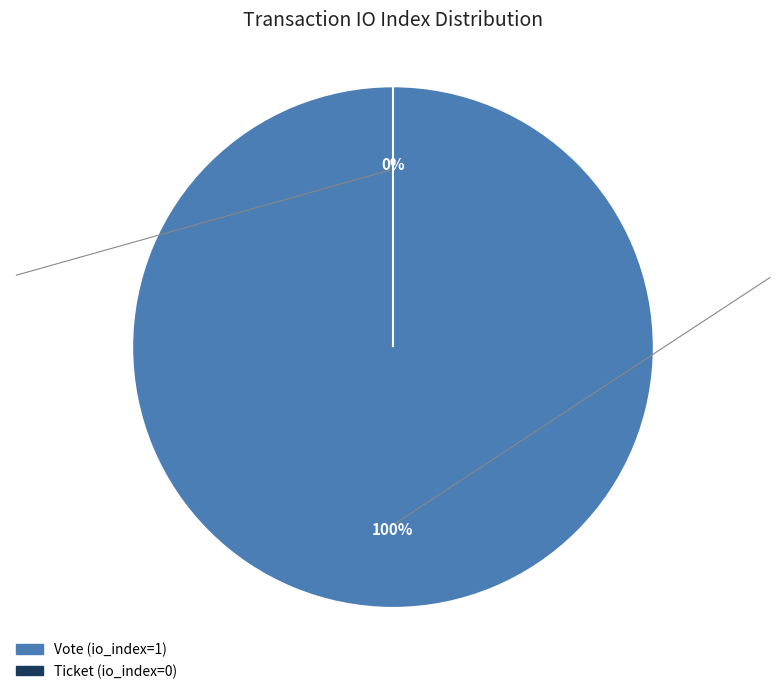

What is the change in value from Vote to Ticket?

-1